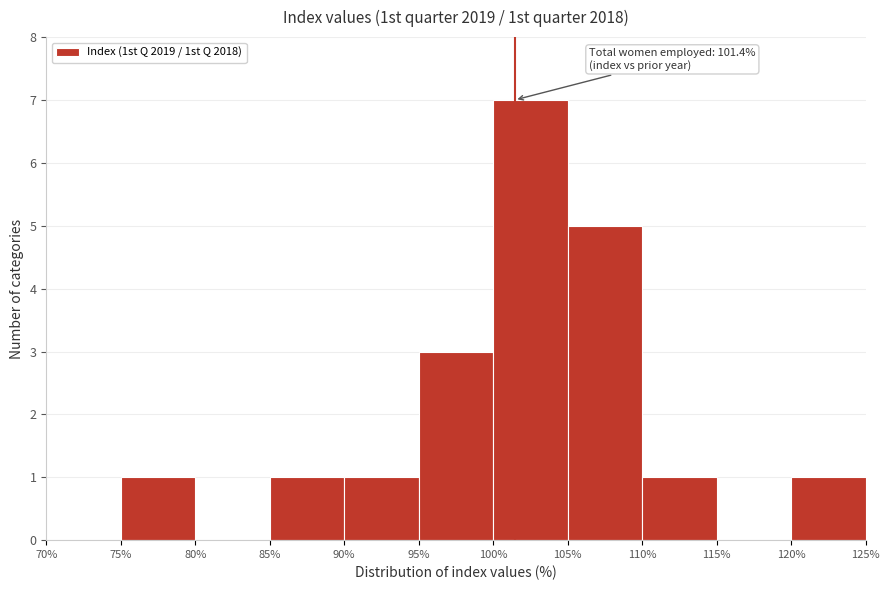

Over which range of the x-axis is the bar tallest?

100% to 105%